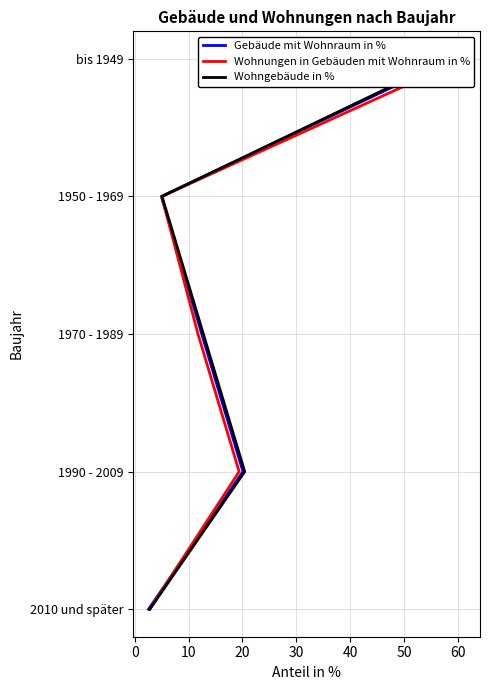

True or false: Gebäude mit Wohnraum in % and Wohnungen in Gebäuden mit Wohnraum in % cross at least once.

False